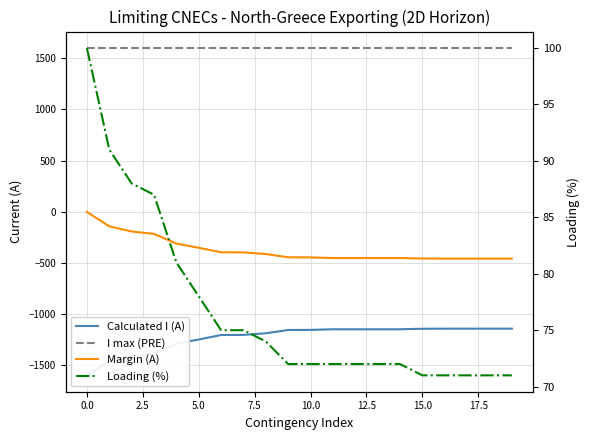

Count the number of categories in the chart.

20